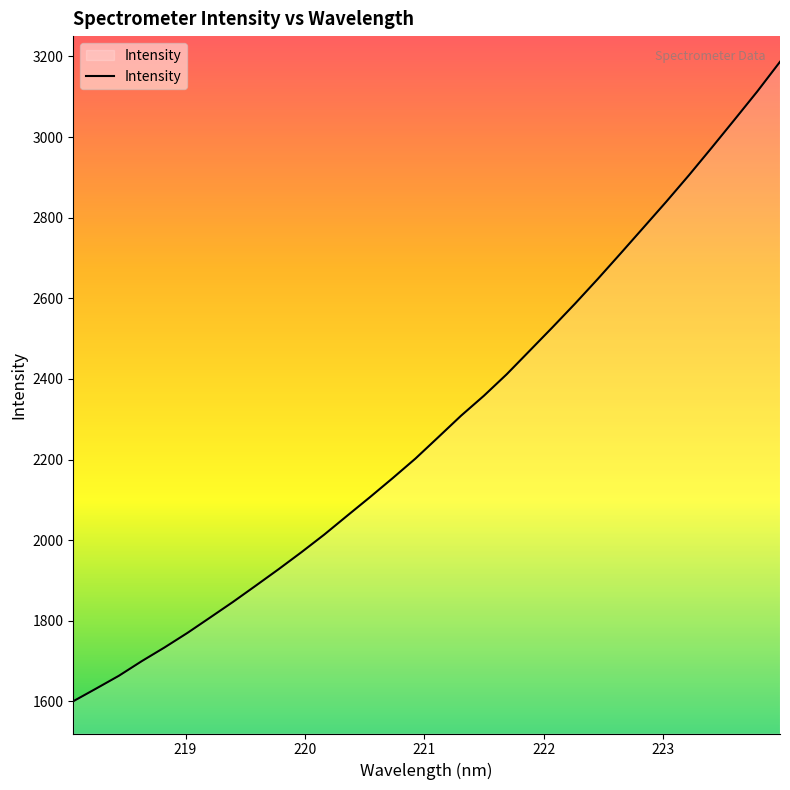

How many lines are shown in the chart?

1